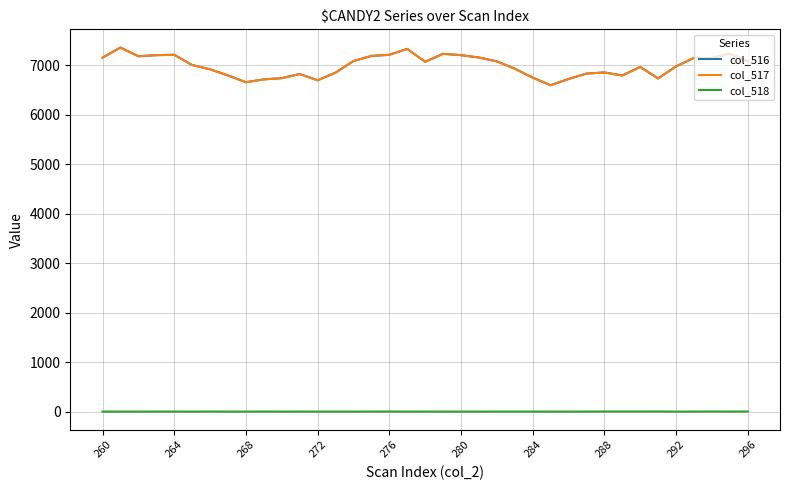

True or false: col_516 and col_518 intersect in this chart.

False